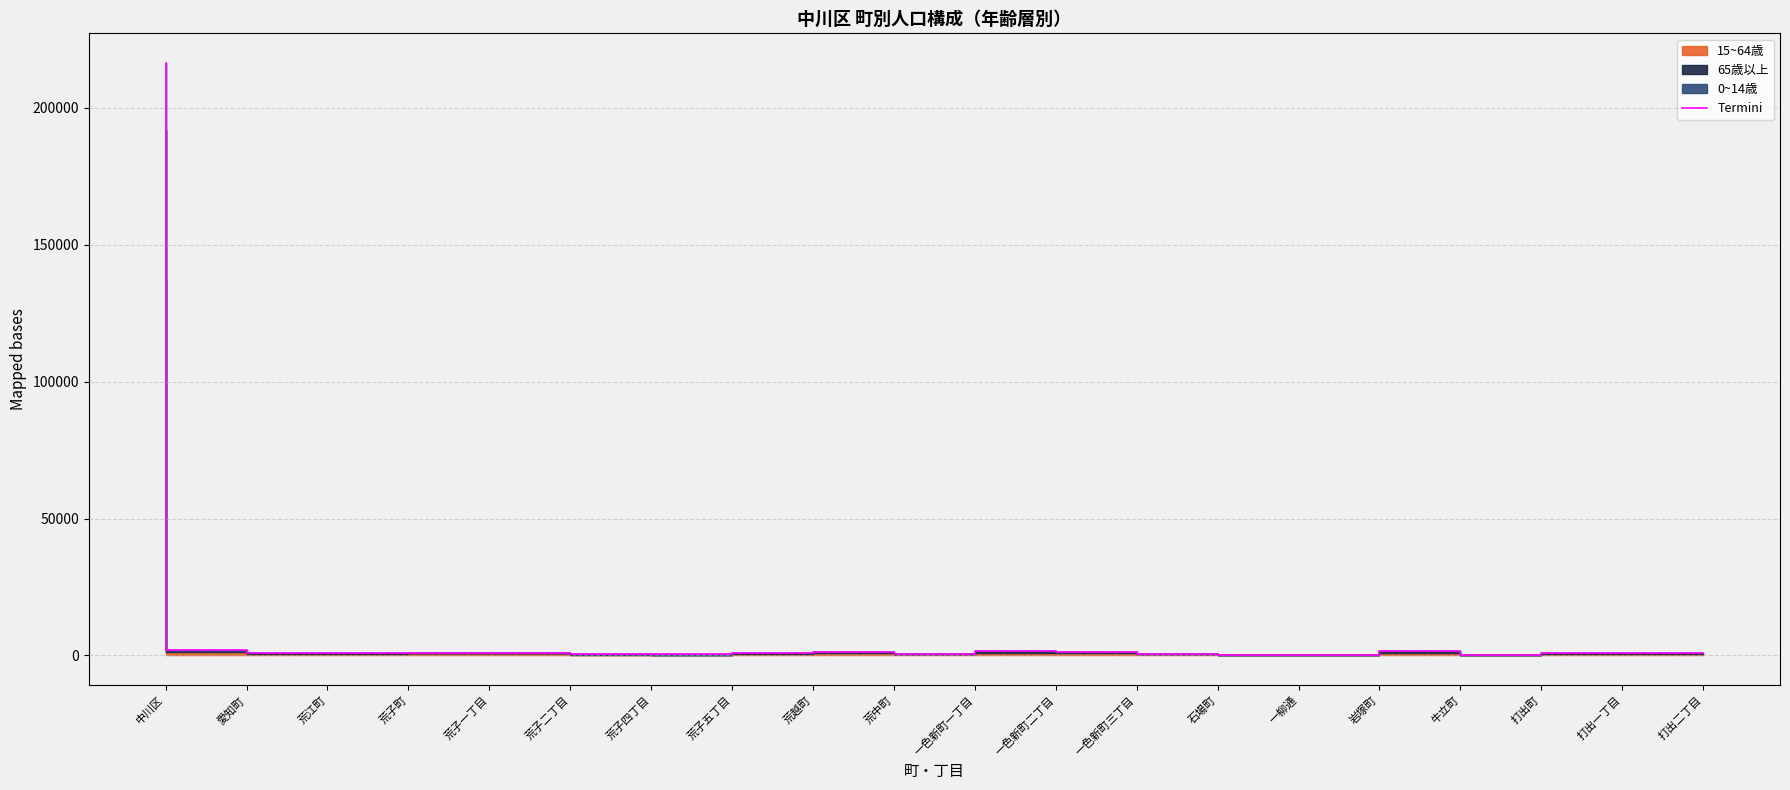

Approximately how many times larger is the value at 荒子町 compared to 牛立町?

0.6